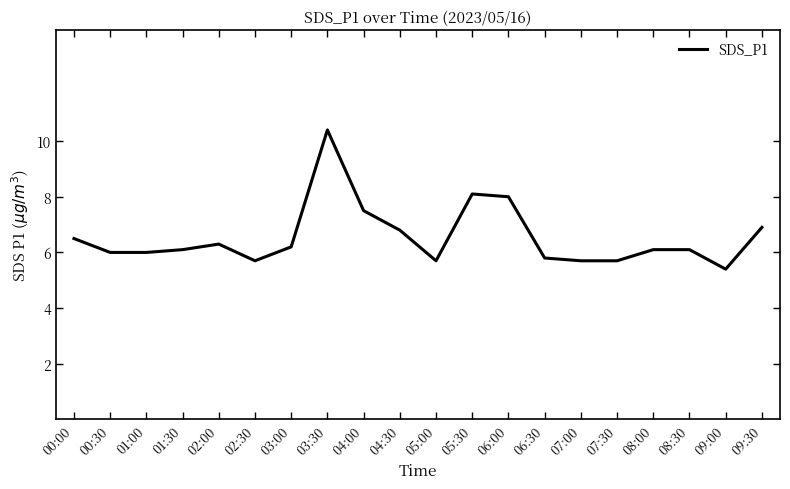

What is the difference between the values at 01:00 and 09:00?

0.6